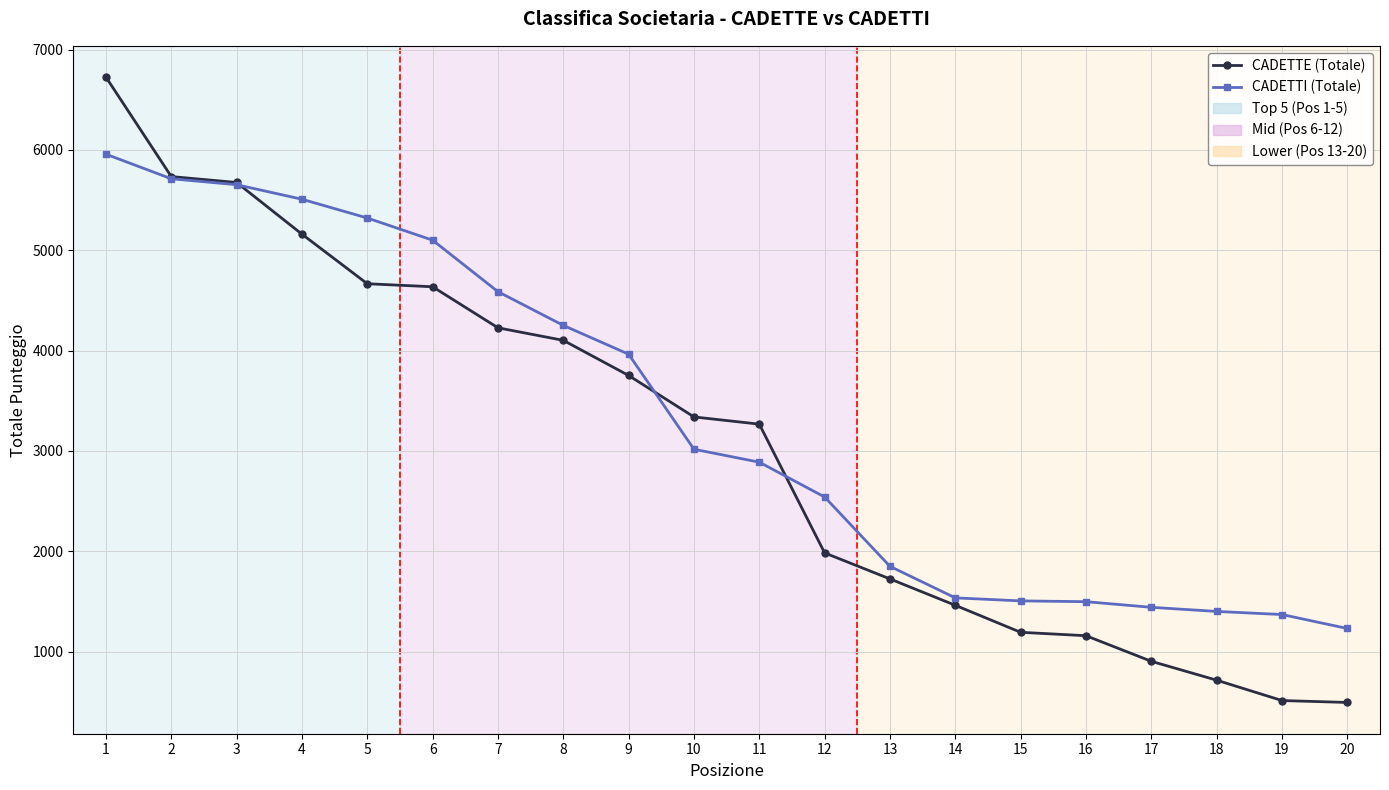

What is the value of the CADETTI (Totale) point at the 9th from the left?

3964